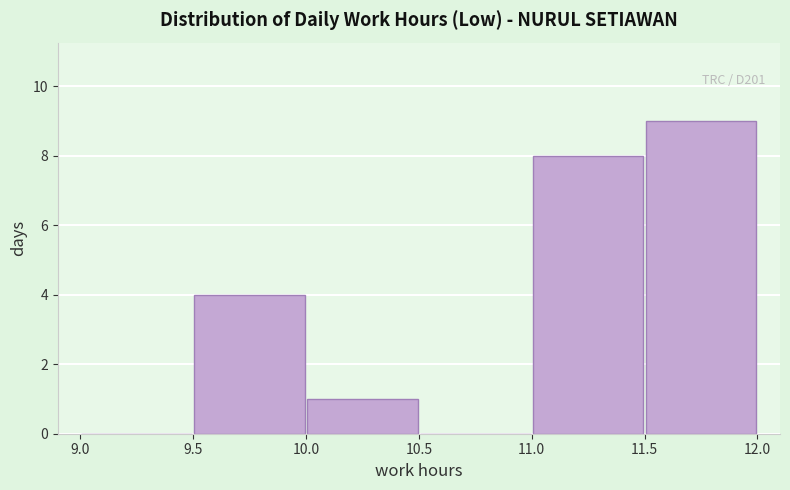

Over which range of the x-axis is the bar tallest?

11.5 to 12.0